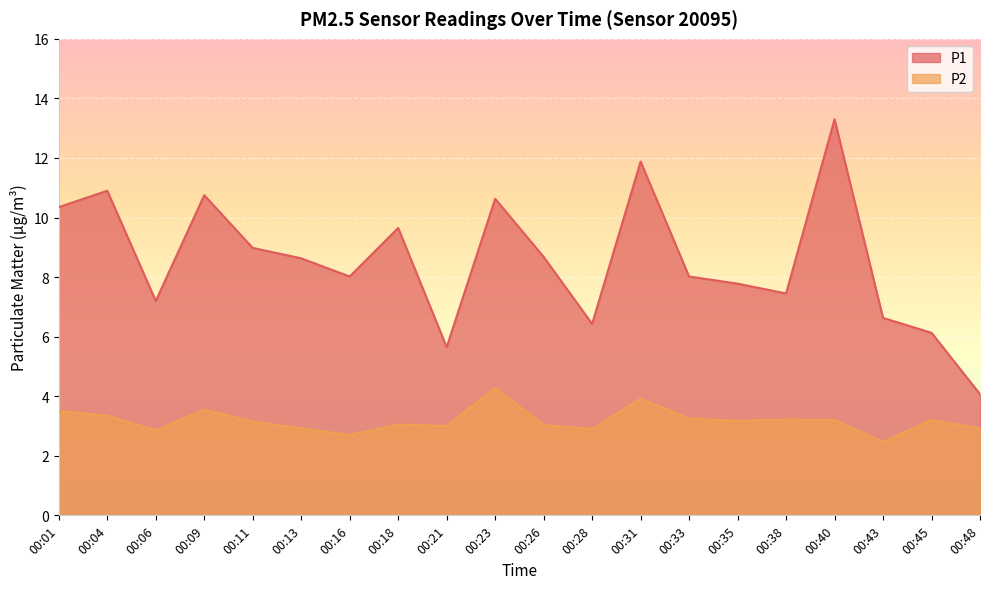

In P2, how many points are higher than both neighbors (excluding endpoints)?

6